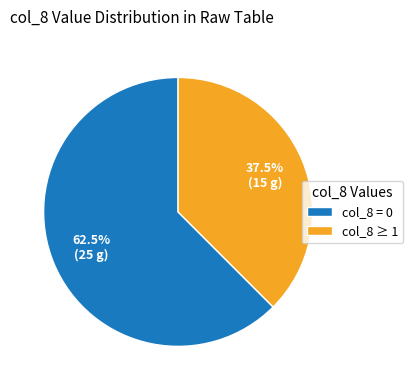

What percentage do col_8 = 0 and col_8 ≥ 1 together represent?

100.0%